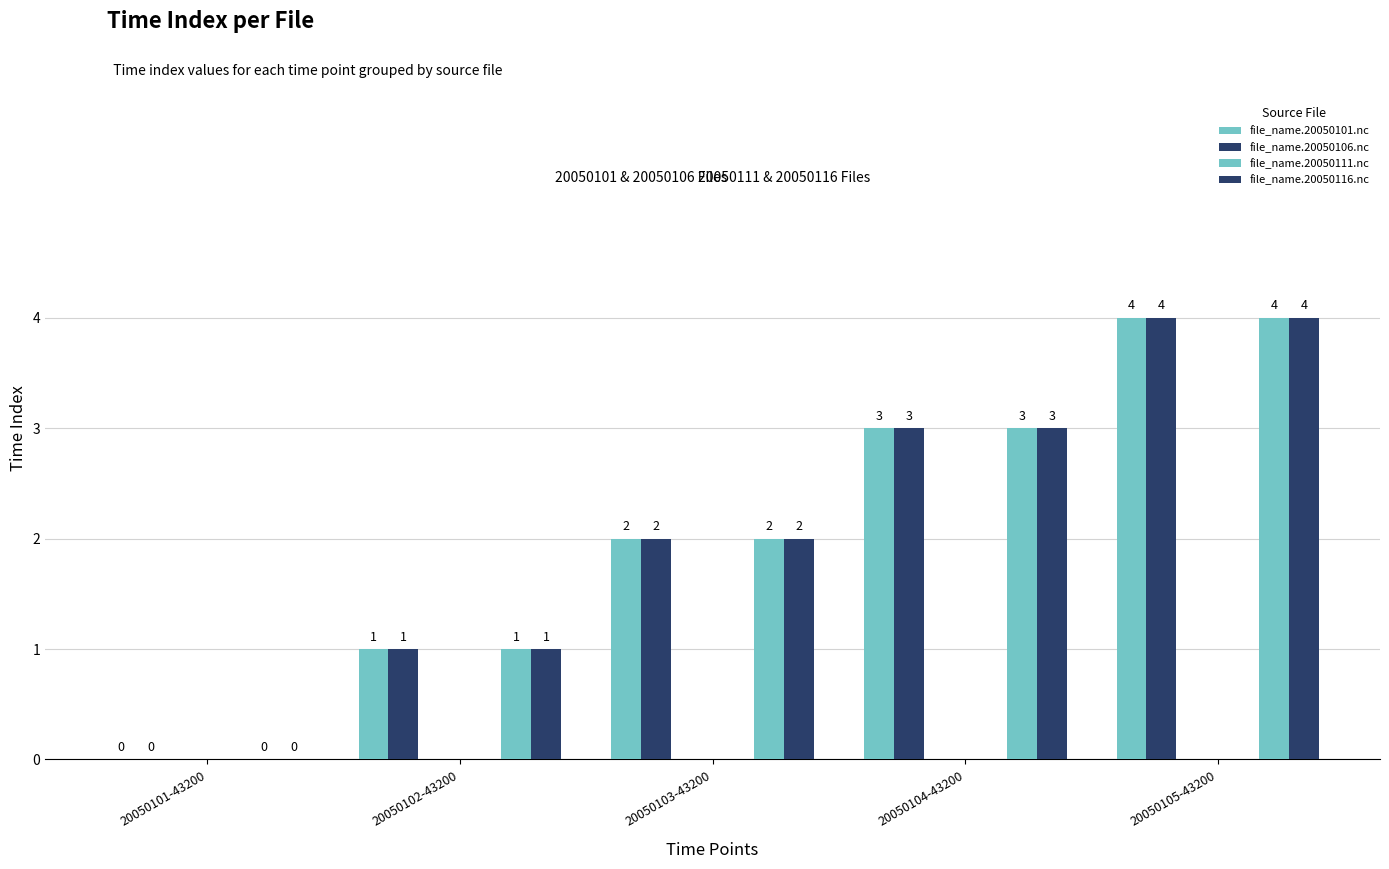

Is the value of file_name.20050106.nc at 20050102-43200 greater than the value of file_name.20050101.nc at 20050103-43200?

No